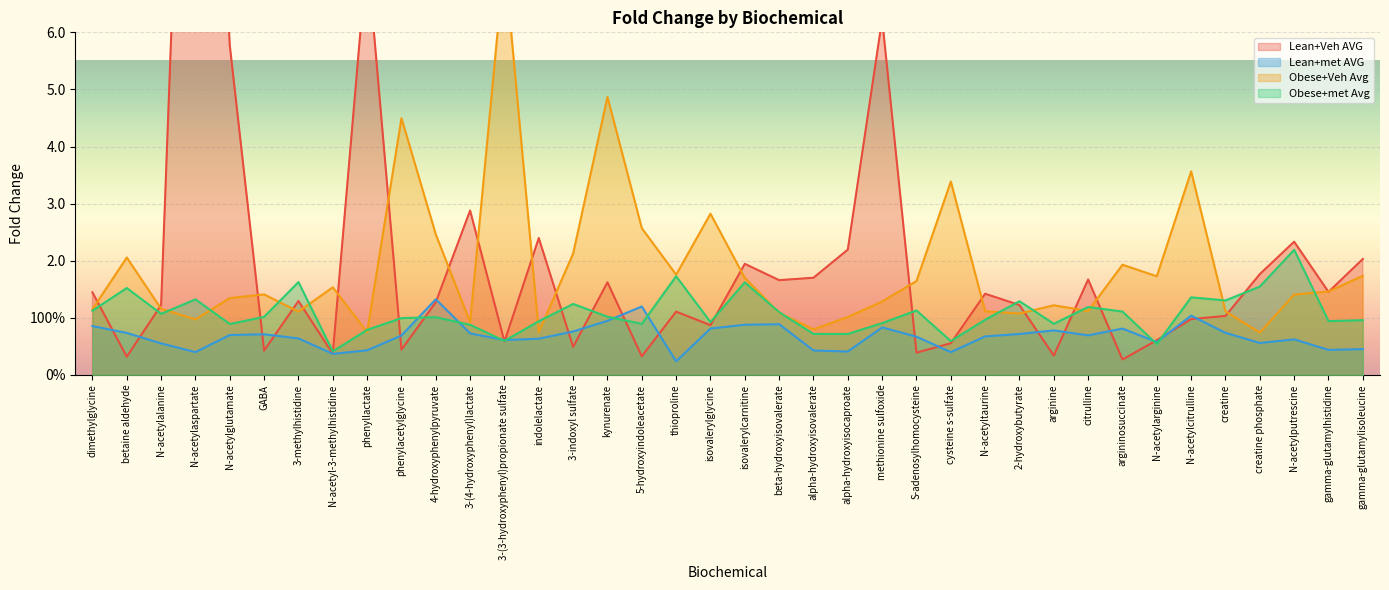

Between which two adjacent categories do Lean+Veh AVG and Obese+Veh Avg first intersect?

dimethylglycine and betaine aldehyde